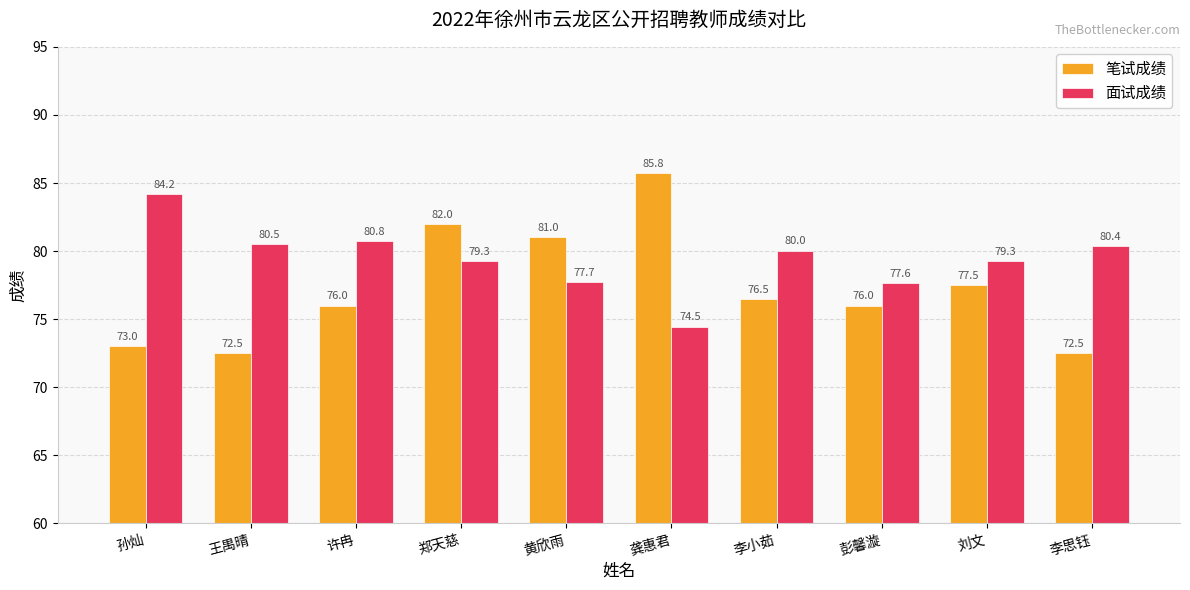

What value does the 面试成绩 series have at 黄欣雨?

77.7